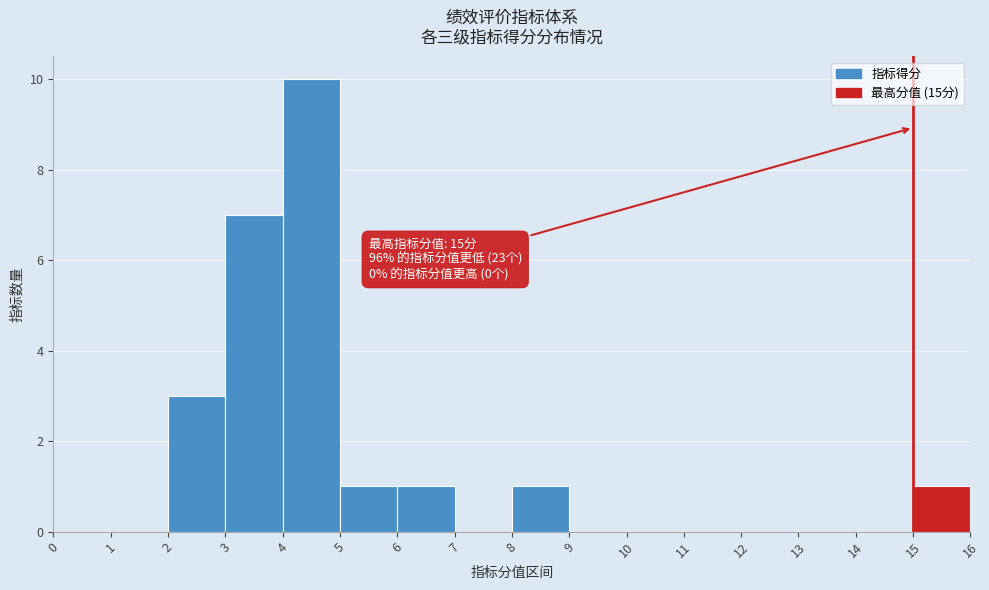

Over which range of the x-axis is the bar tallest?

4 to 5